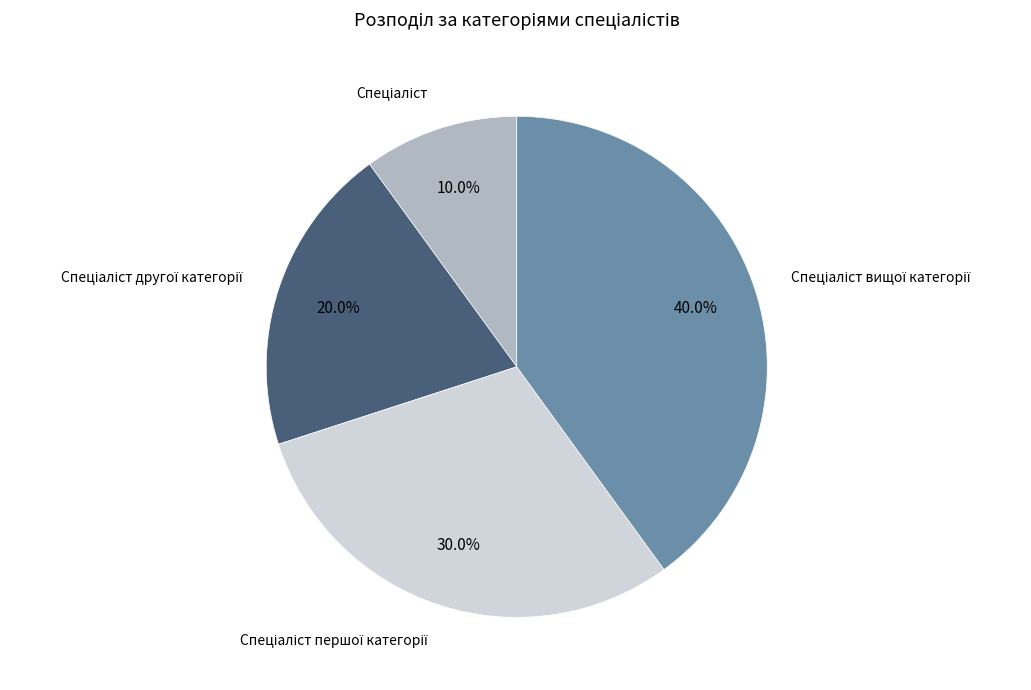

Does any single category account for the majority?

No